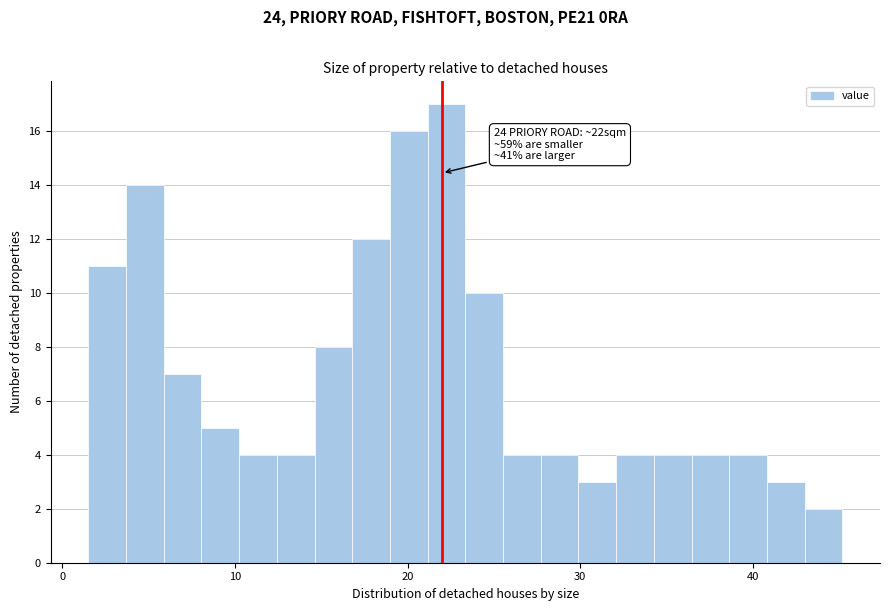

Around what value on the x-axis is the tallest bar? Give the approximate position of its centre, as read against the axis.

22